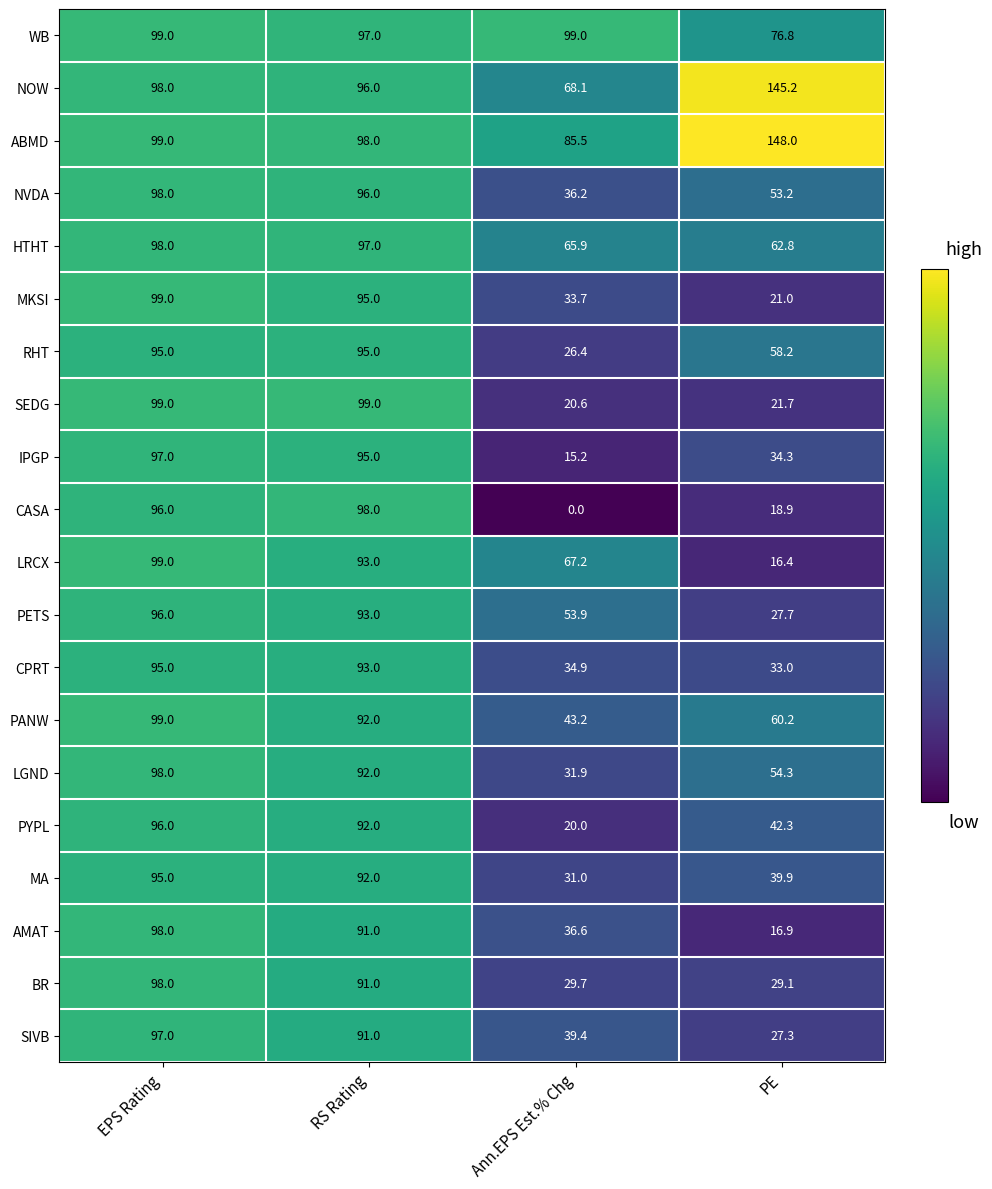

At which label is RHT closest to 60?

PE